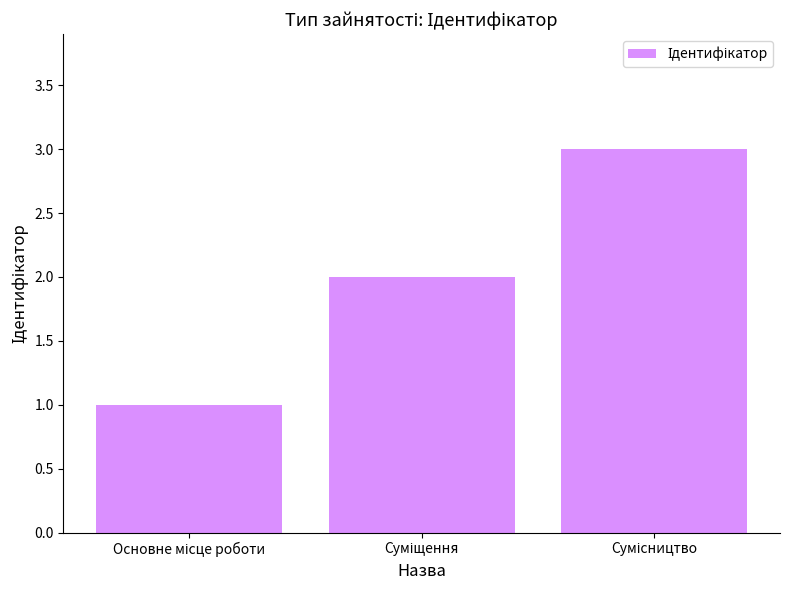

What is the greatest value displayed?

3